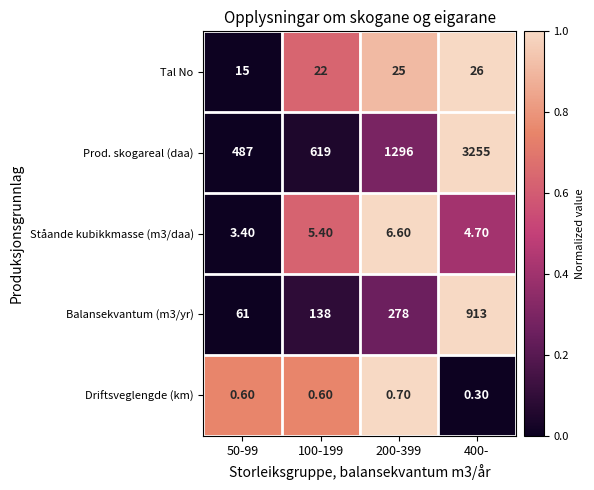

Rank the series at 100-199 from lowest to highest value.

Driftsveglengde (km), Ståande kubikkmasse (m3/daa), Tal No, Balansekvantum (m3/yr), Prod. skogareal (daa)